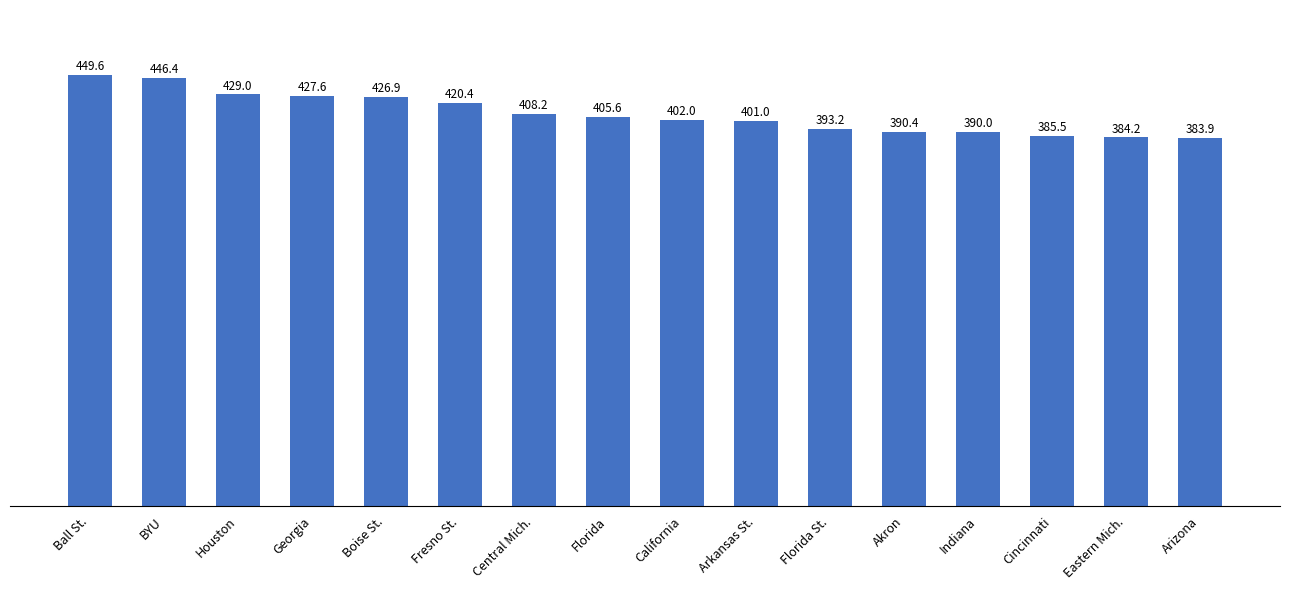

What is the sum of the values at Fresno St. and California?

822.4